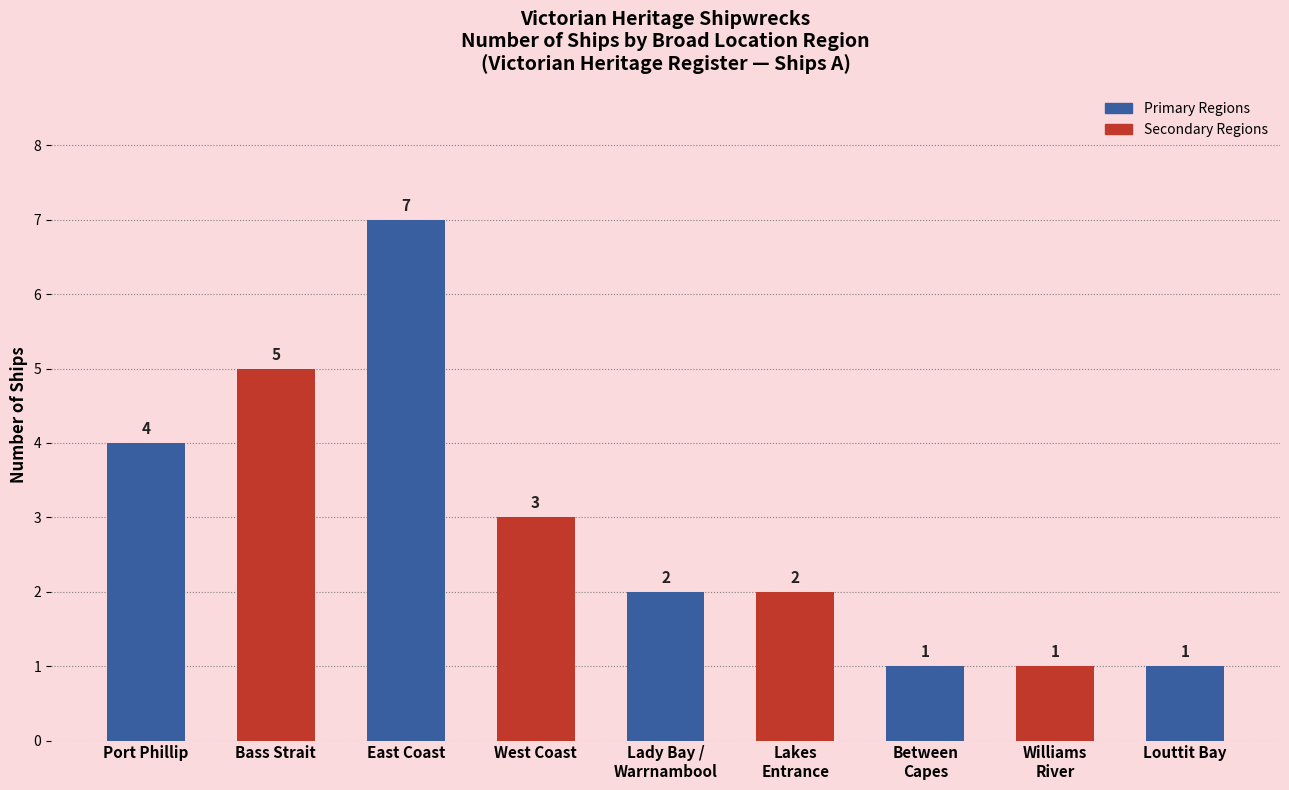

What is the approximate value at East Coast?

7